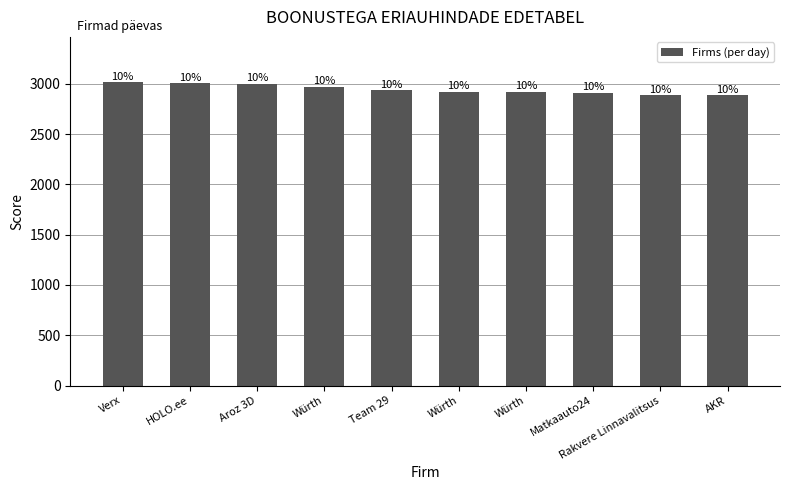

What is the value of the 8th bar from the left?

2909